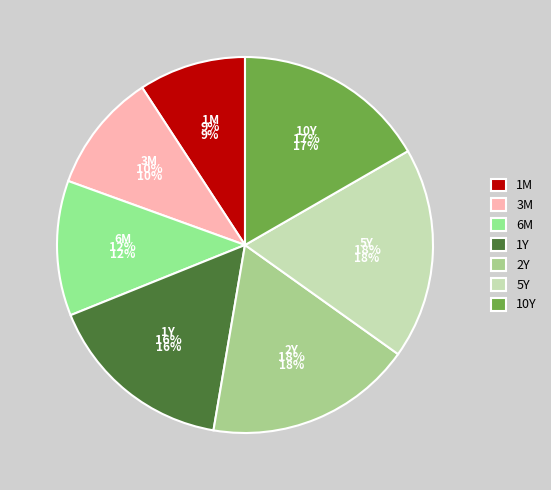

Is there any slice that represents more than half of the pie?

No